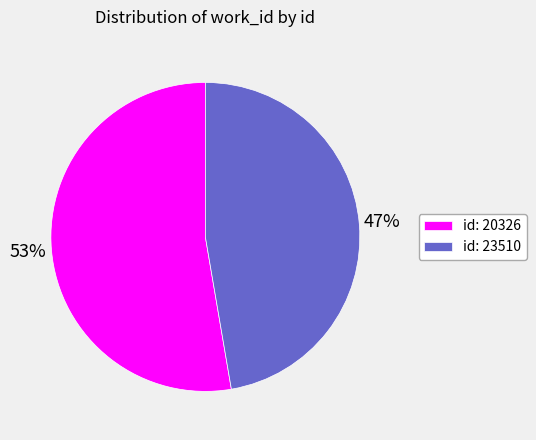

Rank the categories by value from lowest to highest.

id: 23510, id: 20326